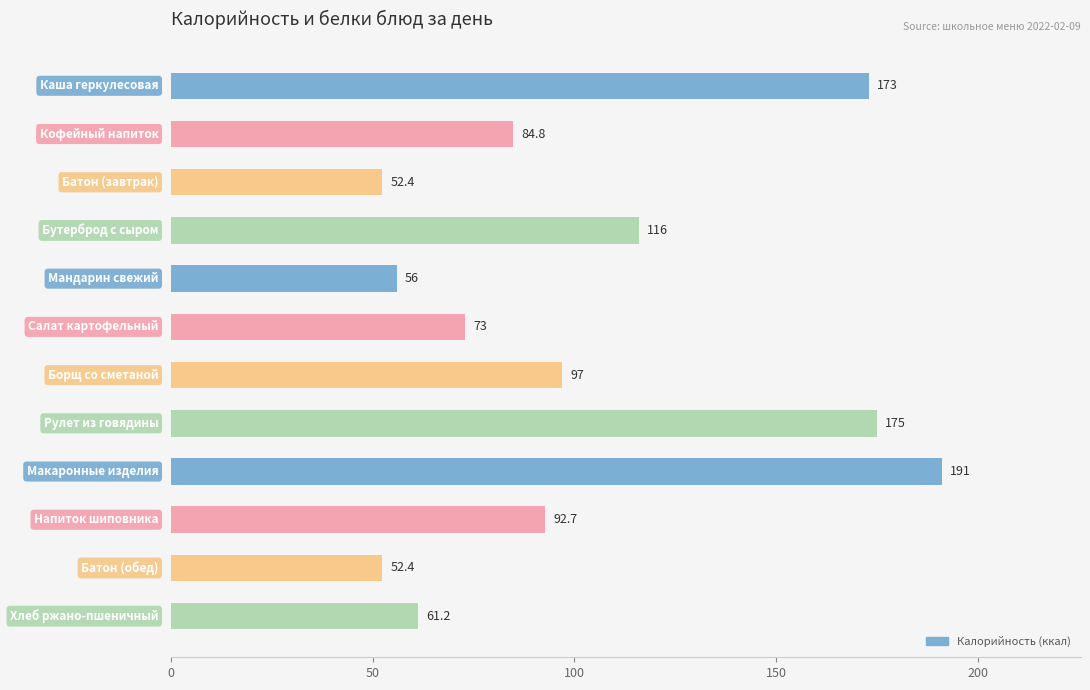

What is the minimum value shown in the chart?

52.4